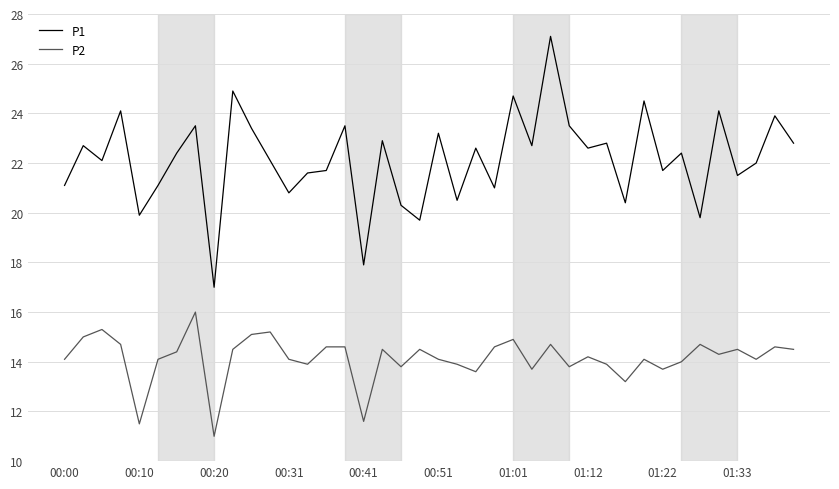

Which series has the largest total across all categories?

P1